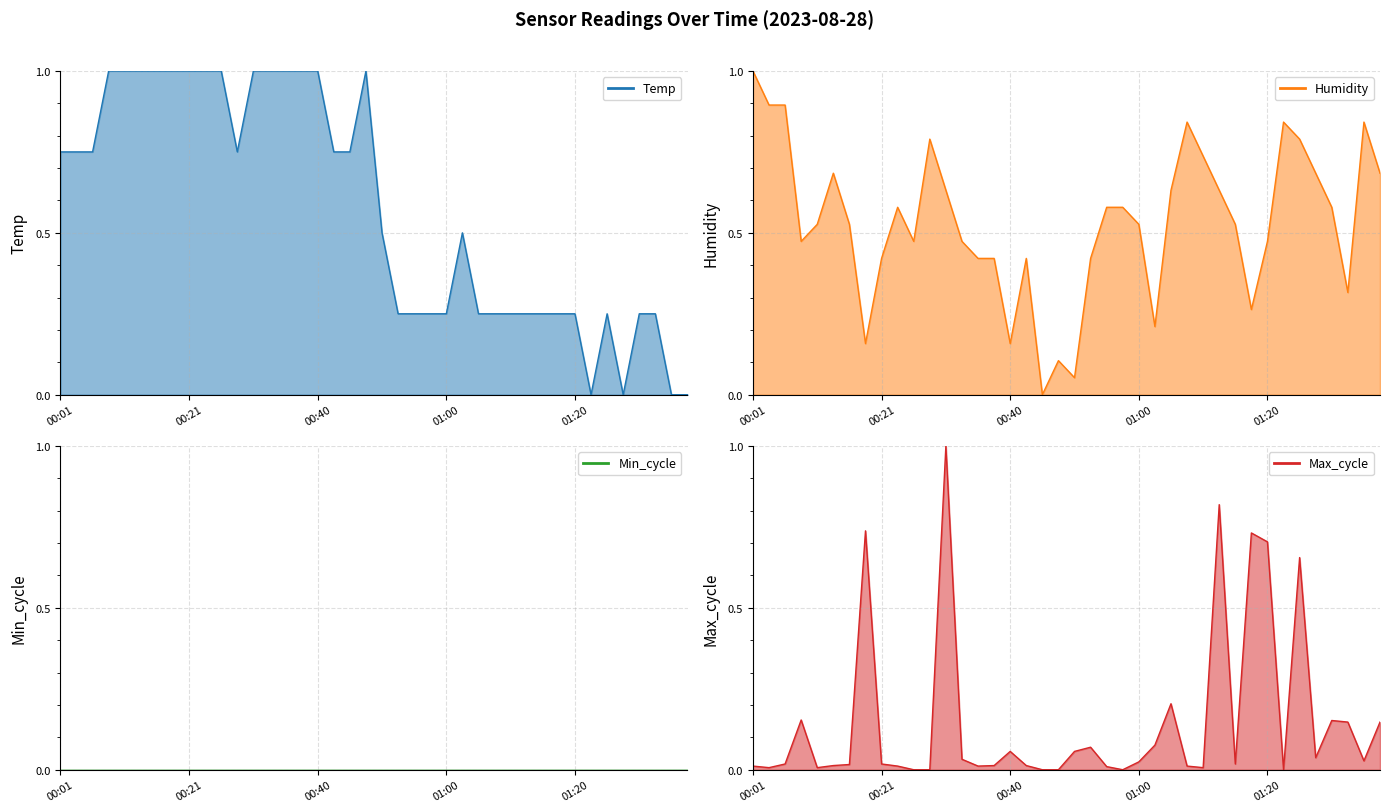

The value of Temp at 00:06 is 1.0. True or false?

False